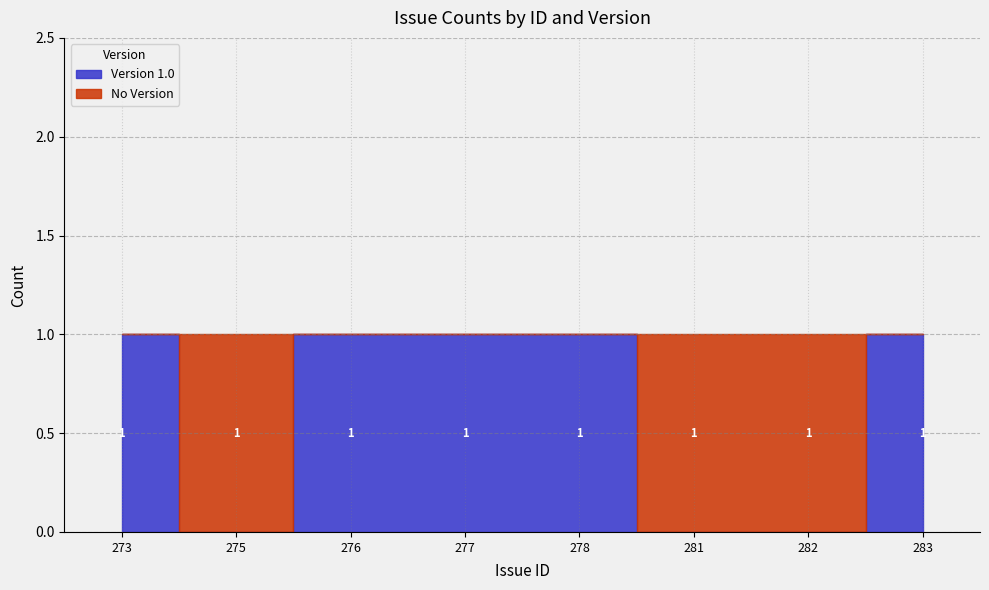

Rank the series by their maximum value, from lowest to highest.

Version 1.0, No Version